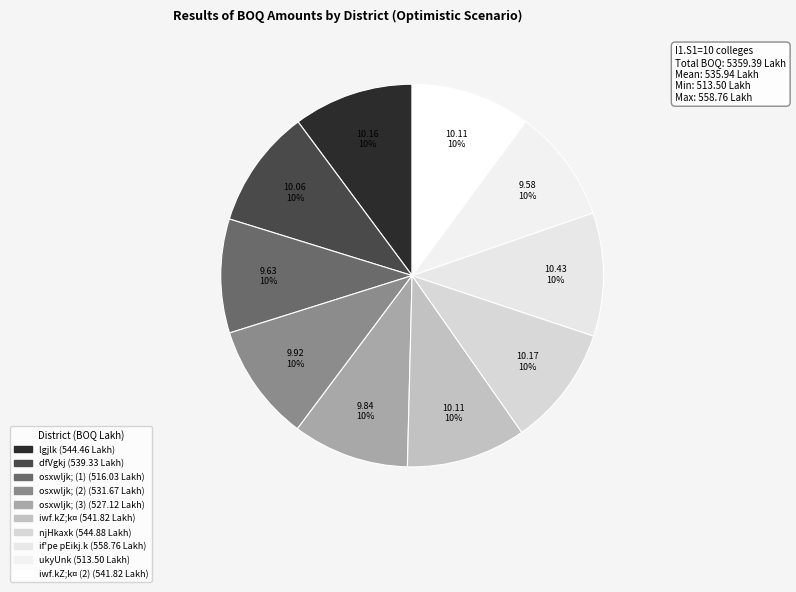

How many segments does this pie chart have?

10